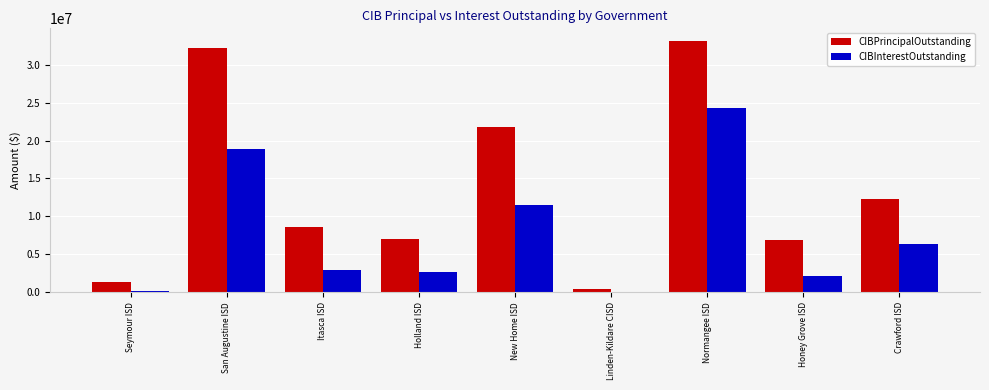

At which label does CIBInterestOutstanding reach its peak?

Normangee ISD